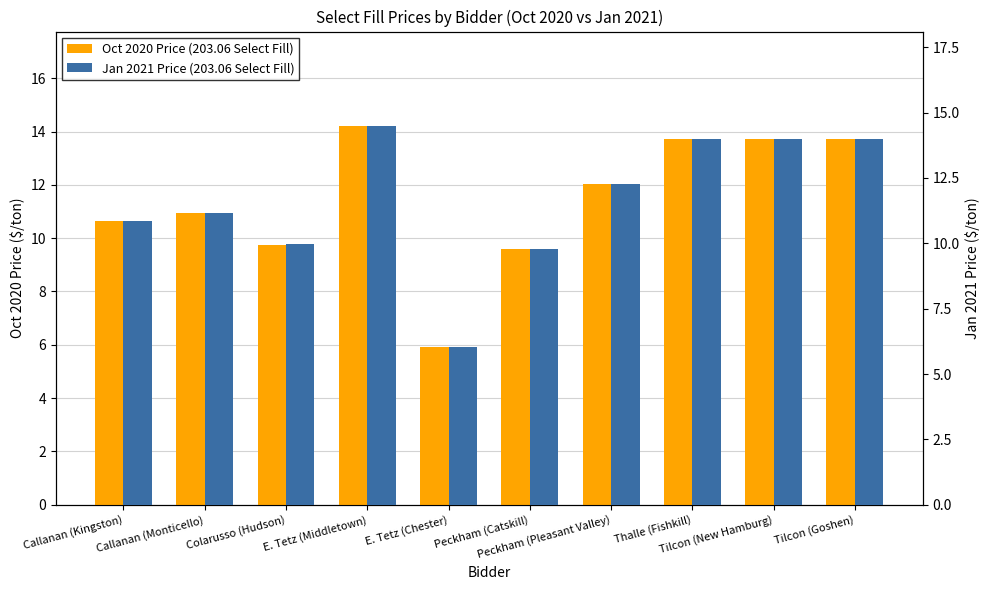

Which series has the largest total across all categories?

Jan 2021 Price (203.06 Select Fill)